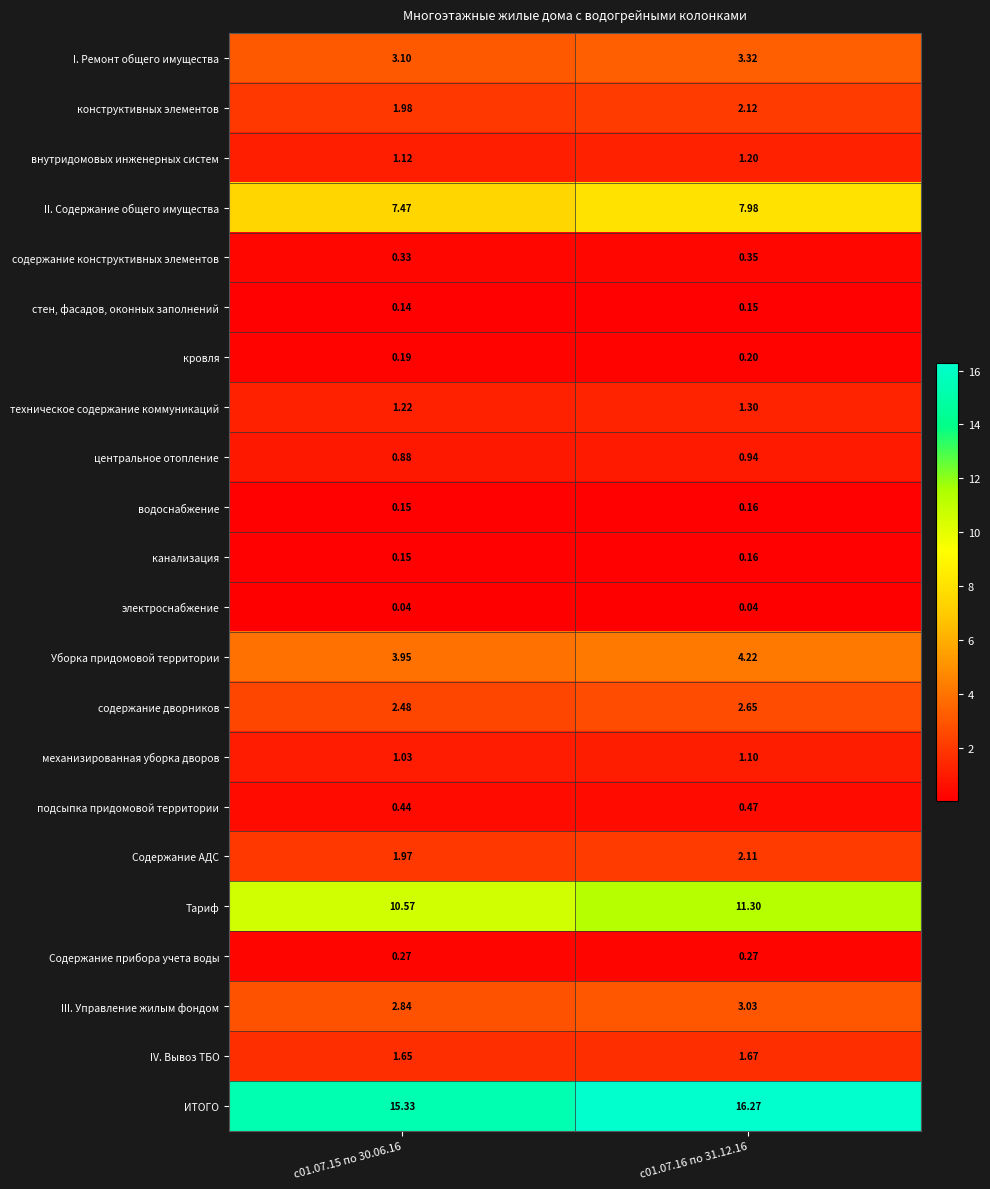

Which series has the largest total across all categories?

ИТОГО